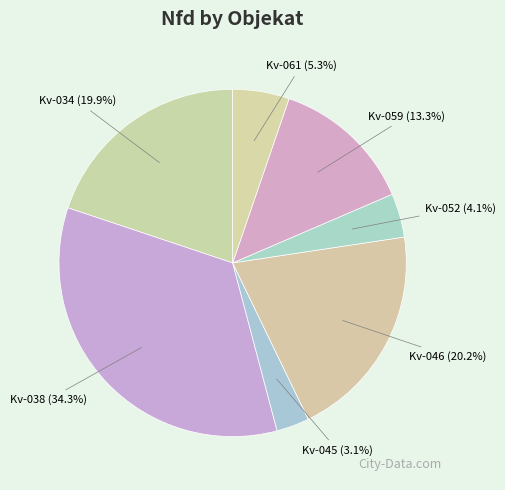

What is the total percentage of Kv-045 (3.1%) and Kv-046 (20.2%)?

23.3%